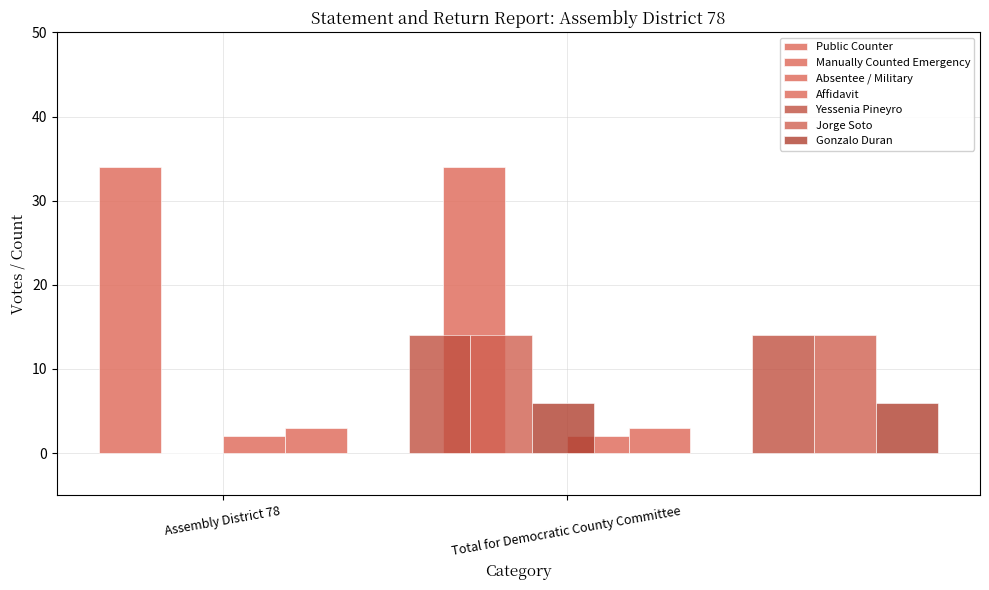

What is the label of the 1st bar from the left?

Assembly District 78